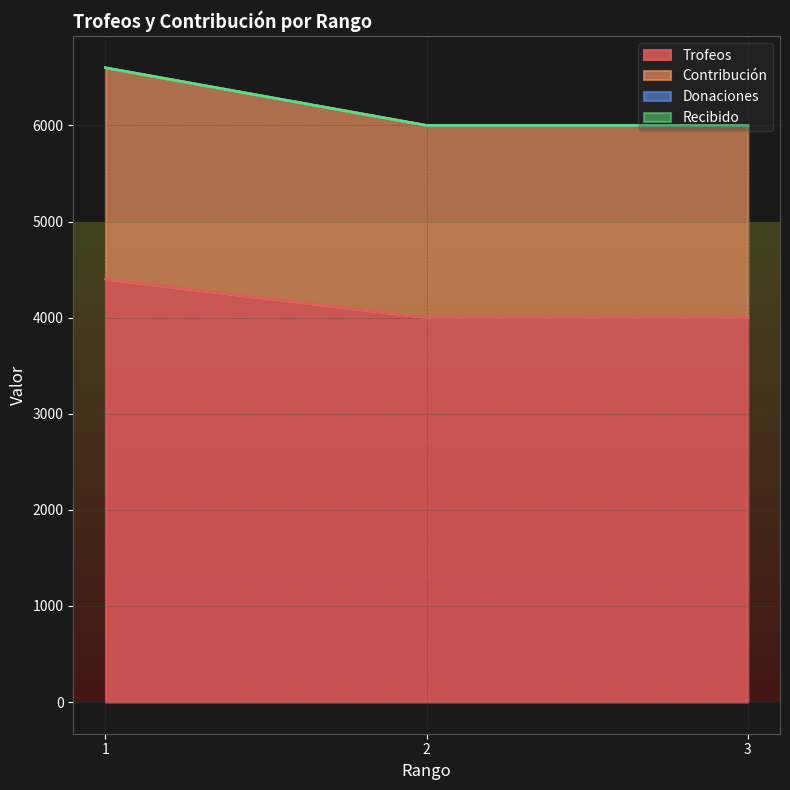

Does the chart display data point markers on the line(s)?

No